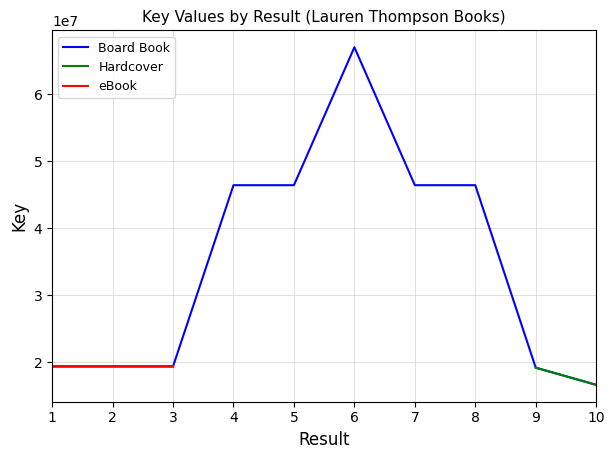

True or false: eBook and Hardcover cross at least once.

False